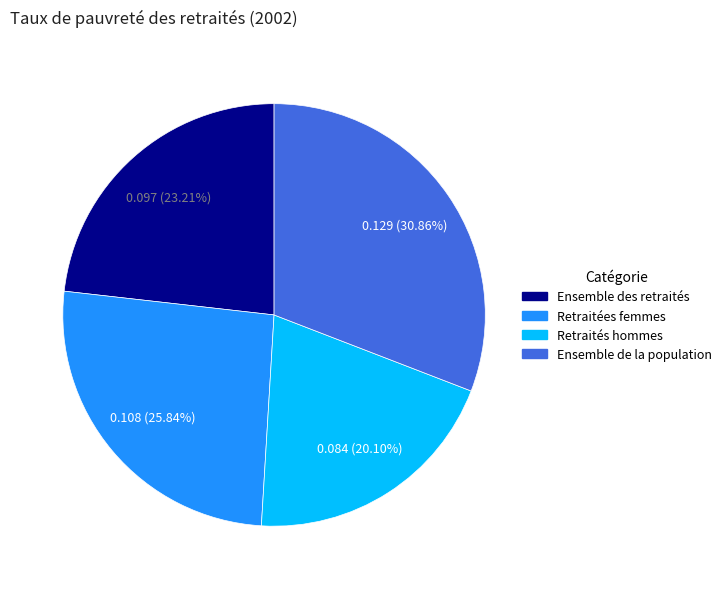

Count the number of slices in the pie.

4